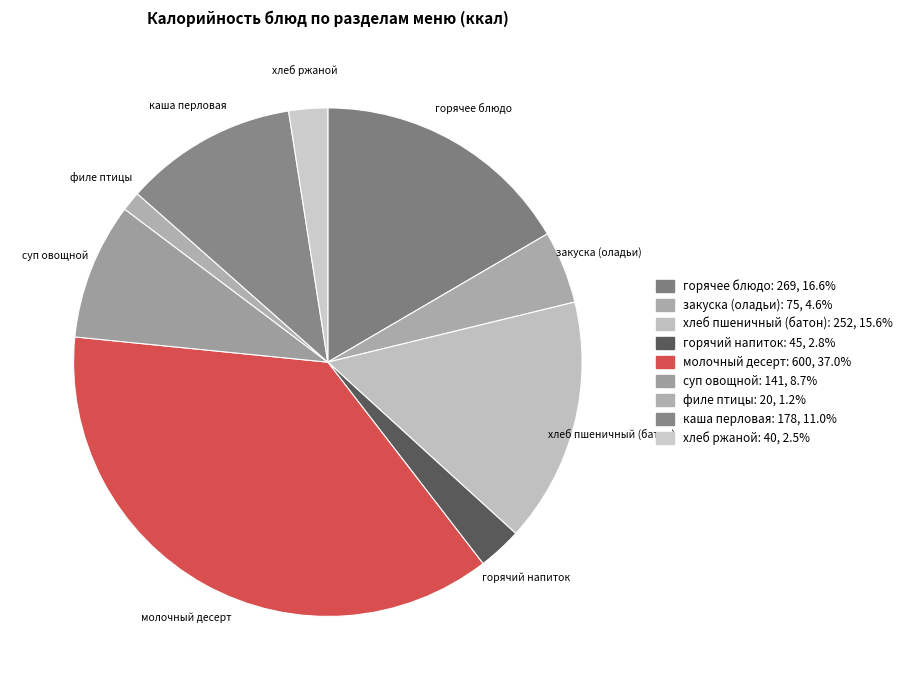

How many segments does this pie chart have?

9